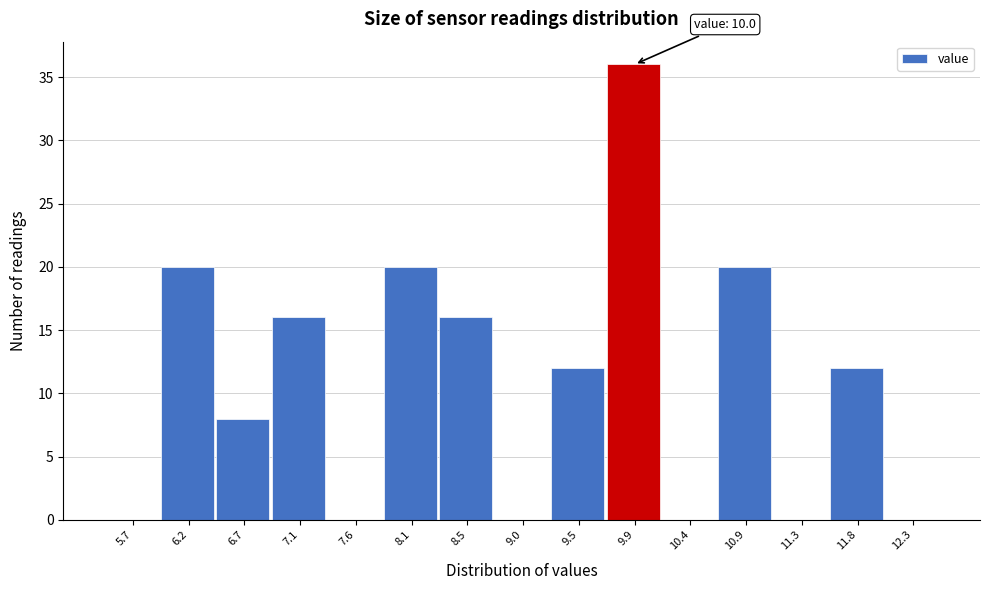

Over which range of the x-axis is the bar tallest?

9.70 to 10.15